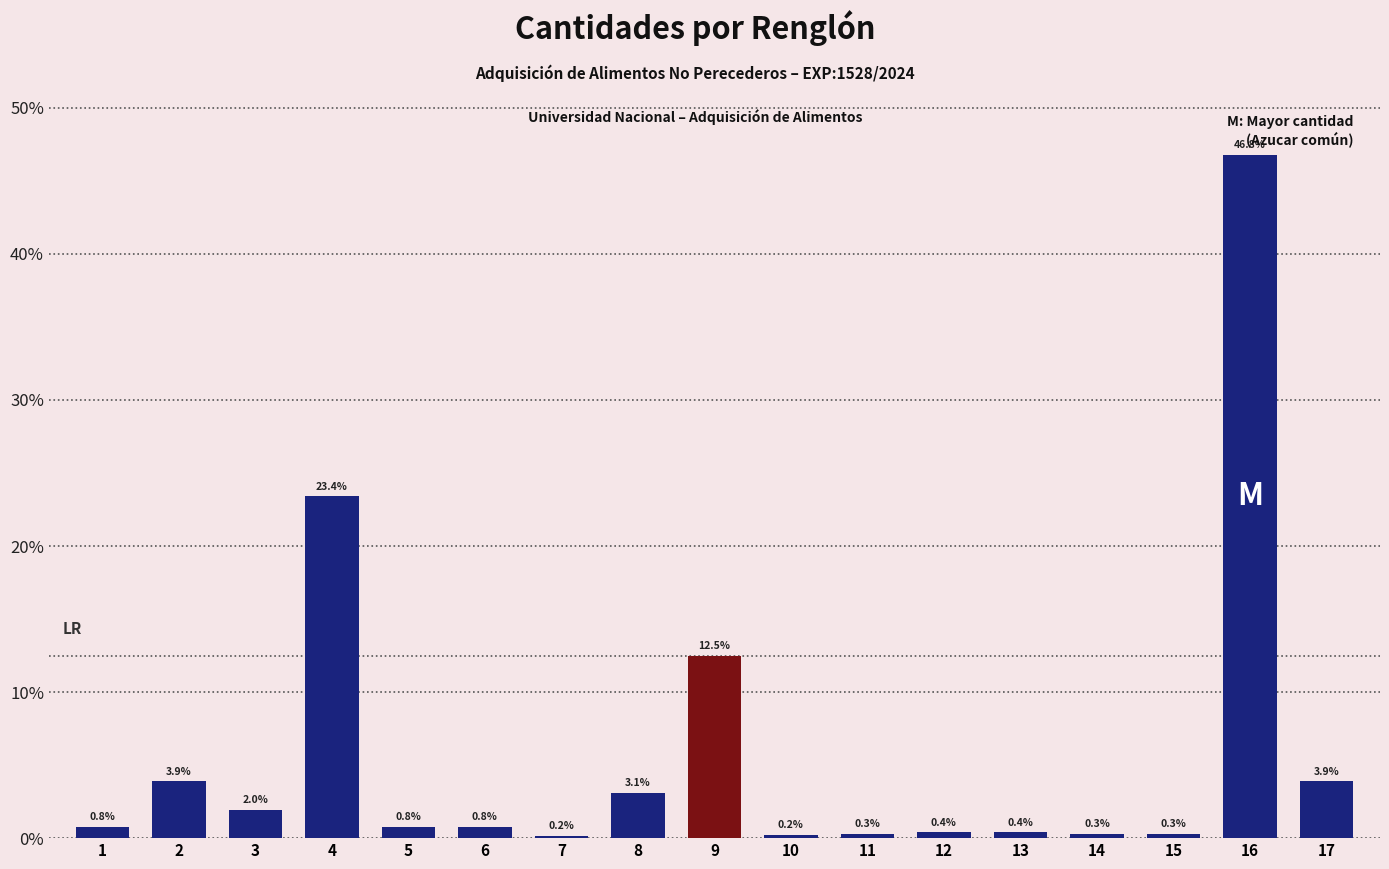

Reading left to right, extract all data points from this chart.

1=0.8	2=3.9	3=2.0	4=23.4	5=0.8	6=0.8	7=0.2	8=3.1	9=12.5	10=0.2	11=0.3	12=0.4	13=0.4	14=0.3	15=0.3	16=46.8	17=3.9